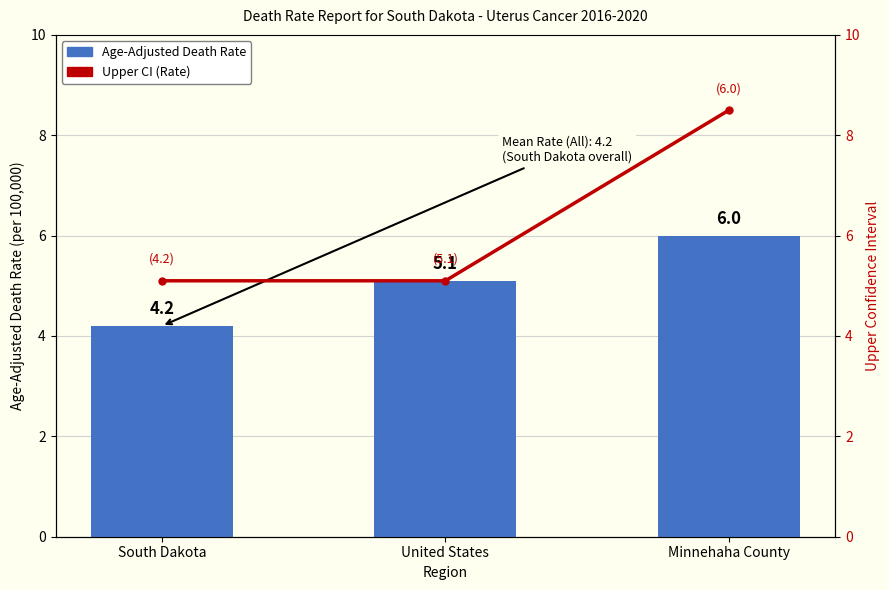

At which label does Age-Adjusted Death Rate first exceed 5?

United States